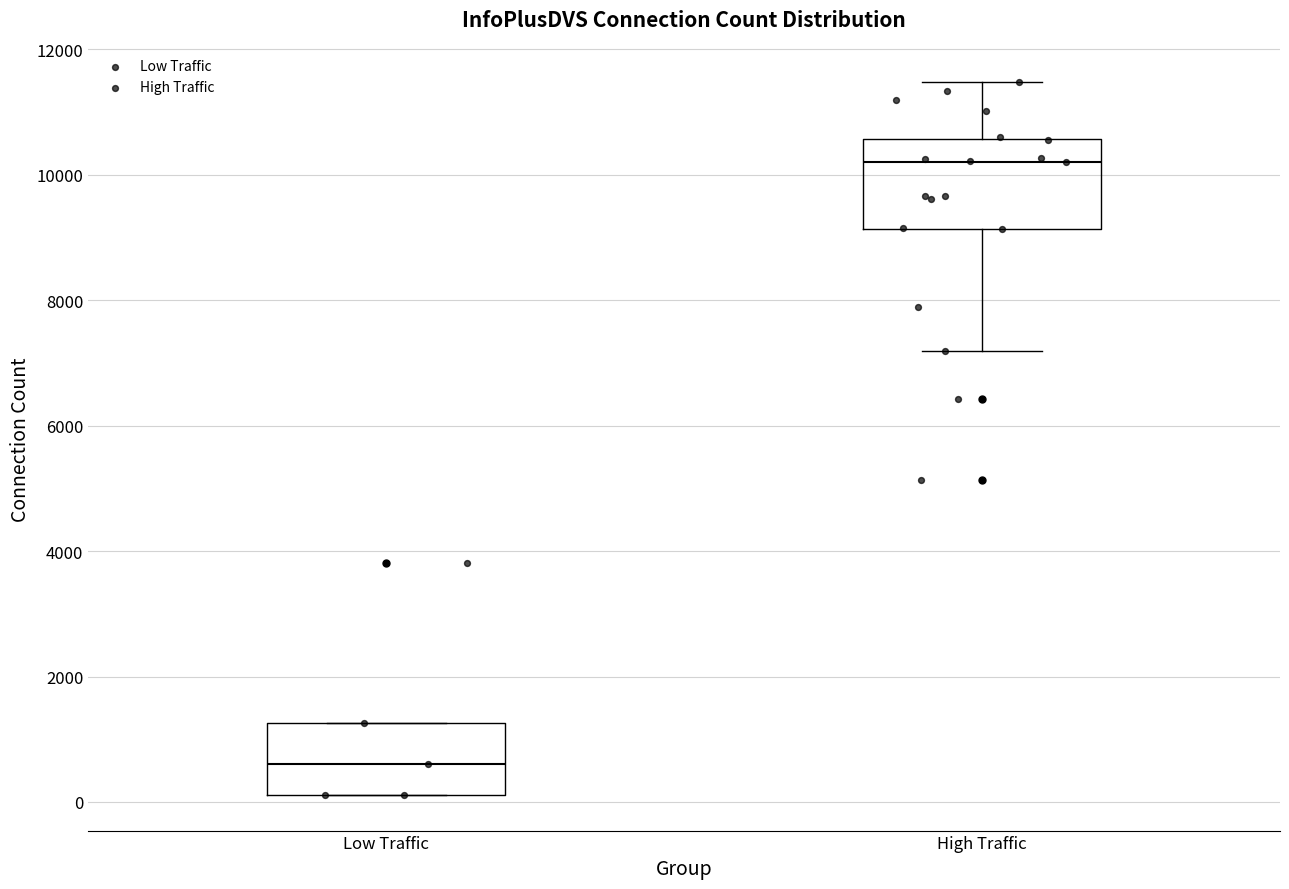

Where is the upper edge of the box for High Traffic on the y-axis? The values are not printed on the chart, so give them approximately, as read against the axis.

10600